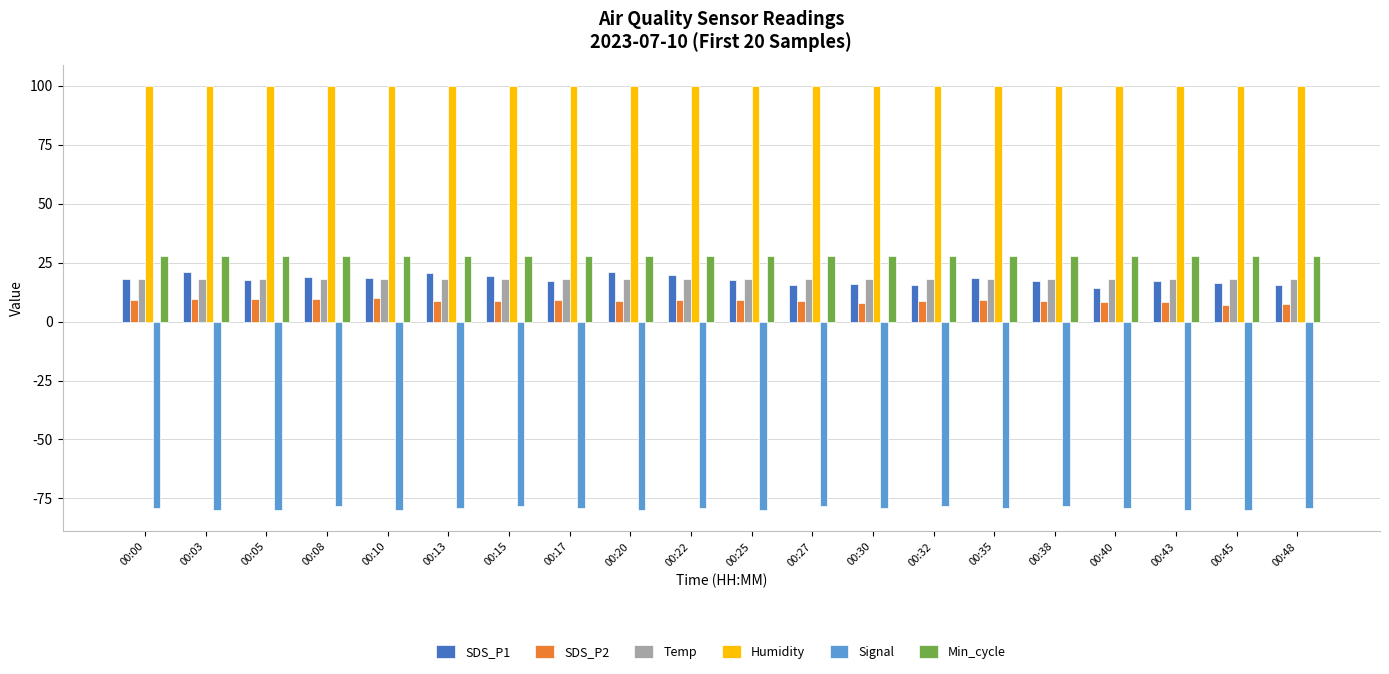

At 00:30, list the series in order from largest to smallest.

Humidity, Min_cycle, Temp, SDS_P1, SDS_P2, Signal